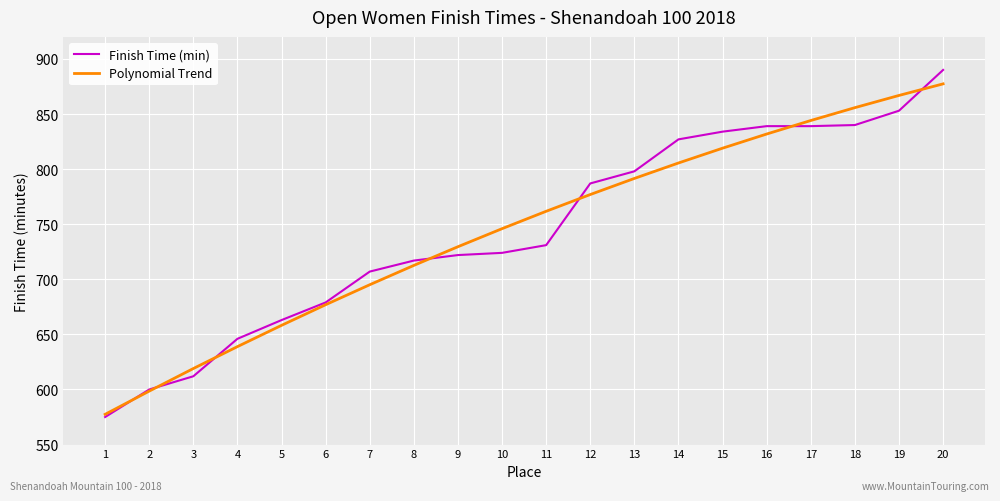

The value of Finish Time (min) at 18 is 1178.4. True or false?

False